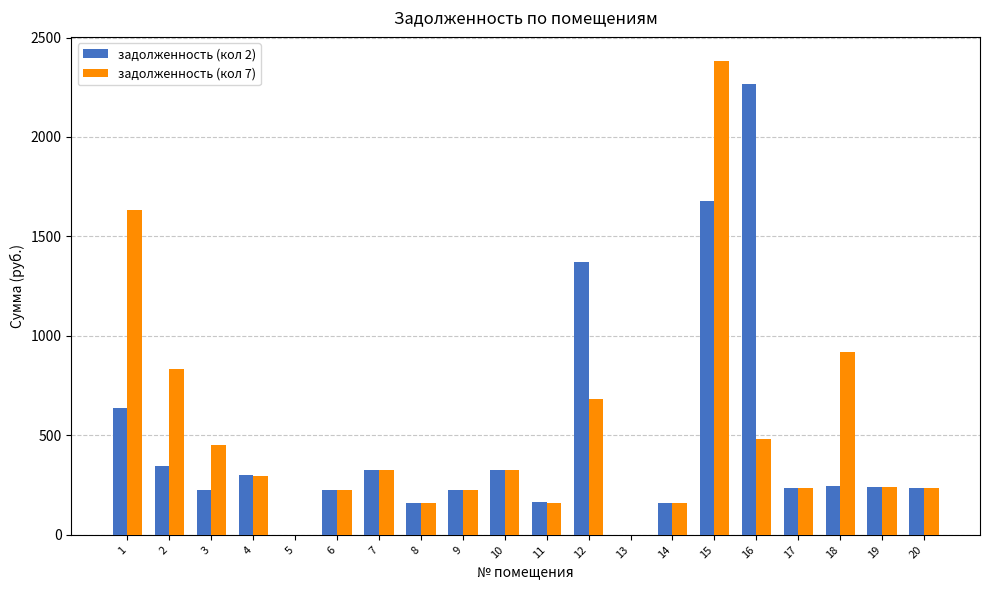

At which label is задолженность (кол 7) closest to 1191?

18